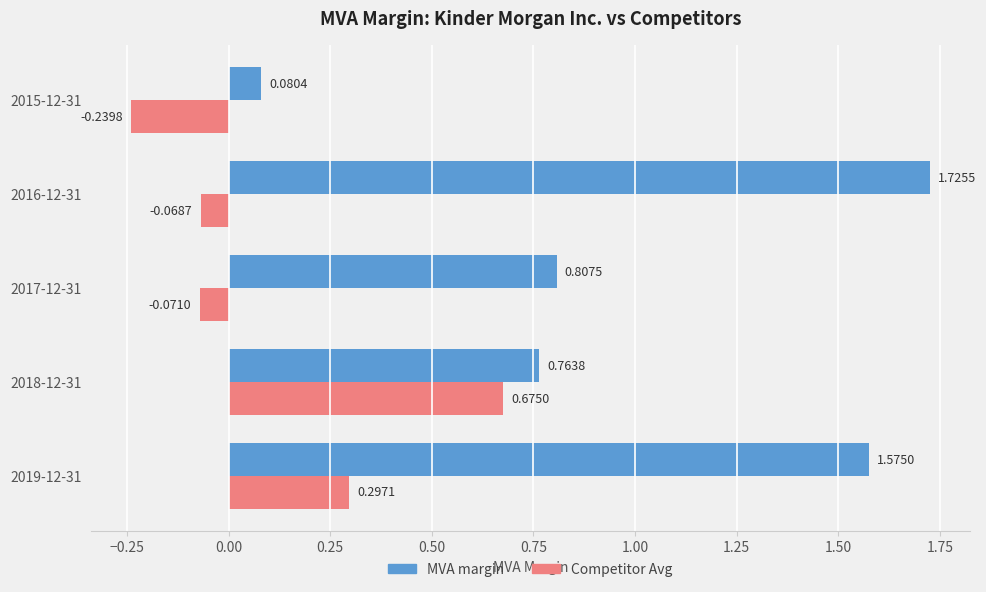

What is the sum of all Competitor Avg values?

0.6